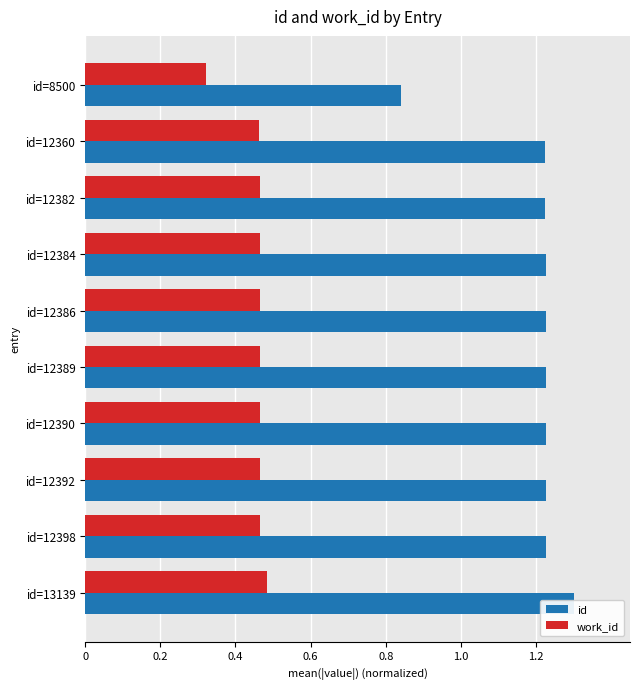

What is the value of the id bar at the 3rd from the left?

1.2